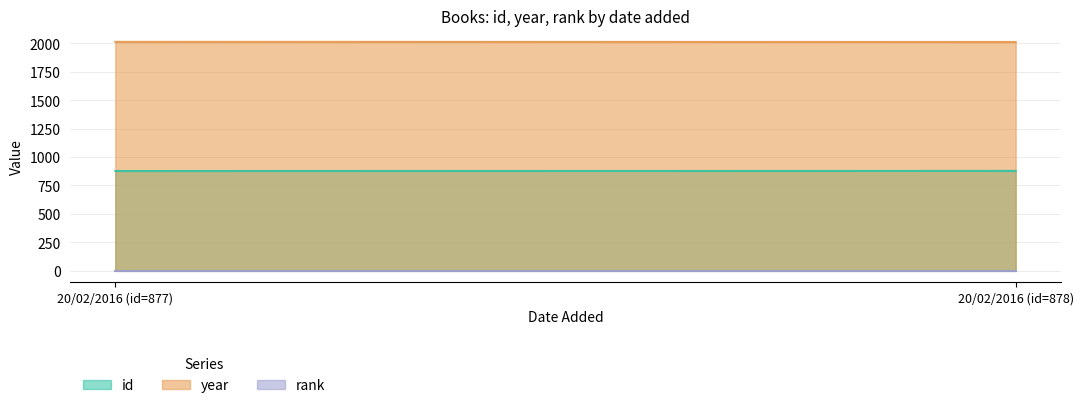

What is the maximum value for rank?

1